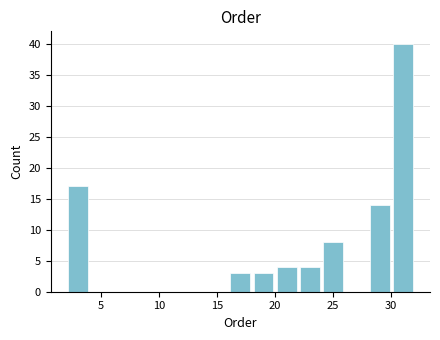

Reading left to right, transcribe this chart: for each bar, give the range it covers on the x-axis and its height. The values are not printed on the chart, so give them approximately, as read against the axis.

2 to 4: 17
4 to 6: 0
6 to 8: 0
8 to 10: 0
10 to 12: 0
12 to 14: 0
14 to 16: 0
16 to 18: 3
18 to 20: 3
20 to 22: 4
22 to 24: 4
24 to 26: 8
26 to 28: 0
28 to 30: 14
30 to 32: 40